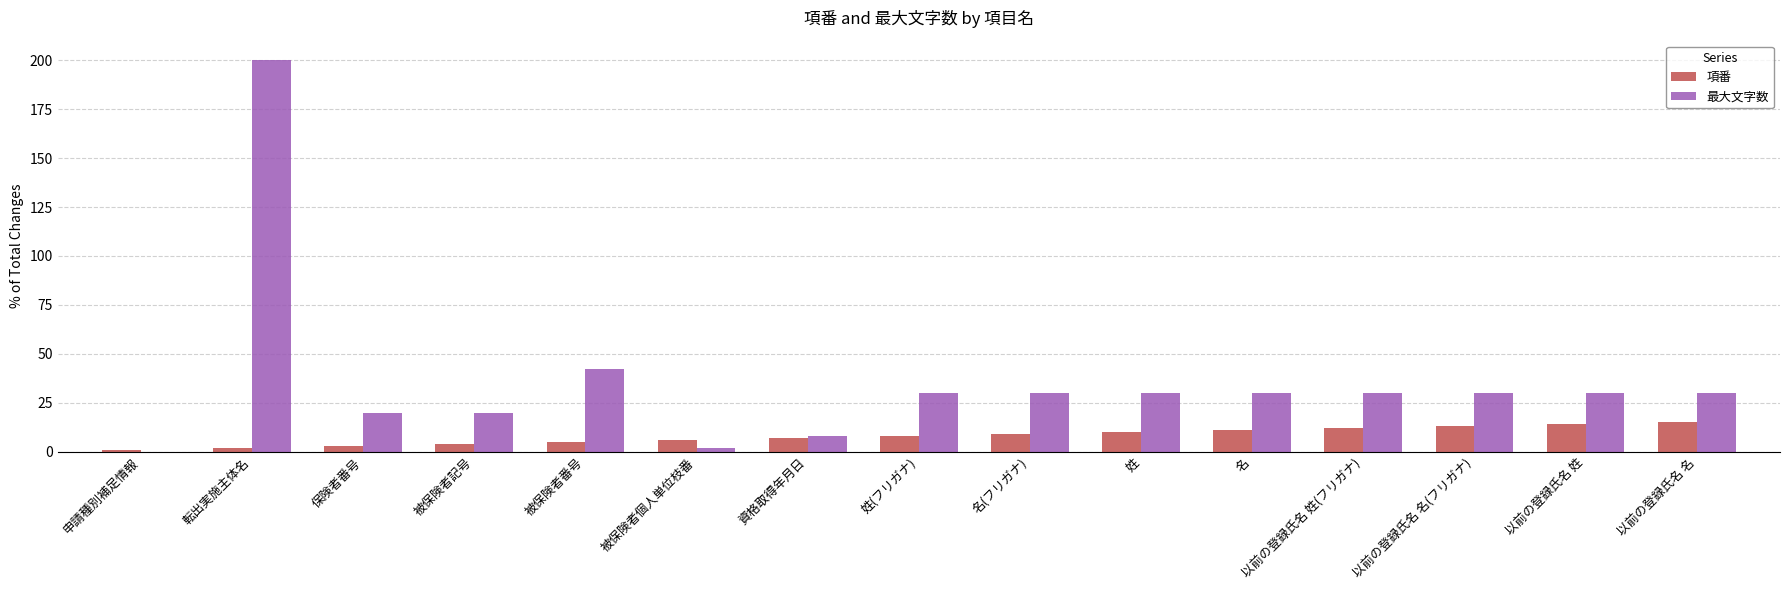

What is the maximum value for 項番?

15